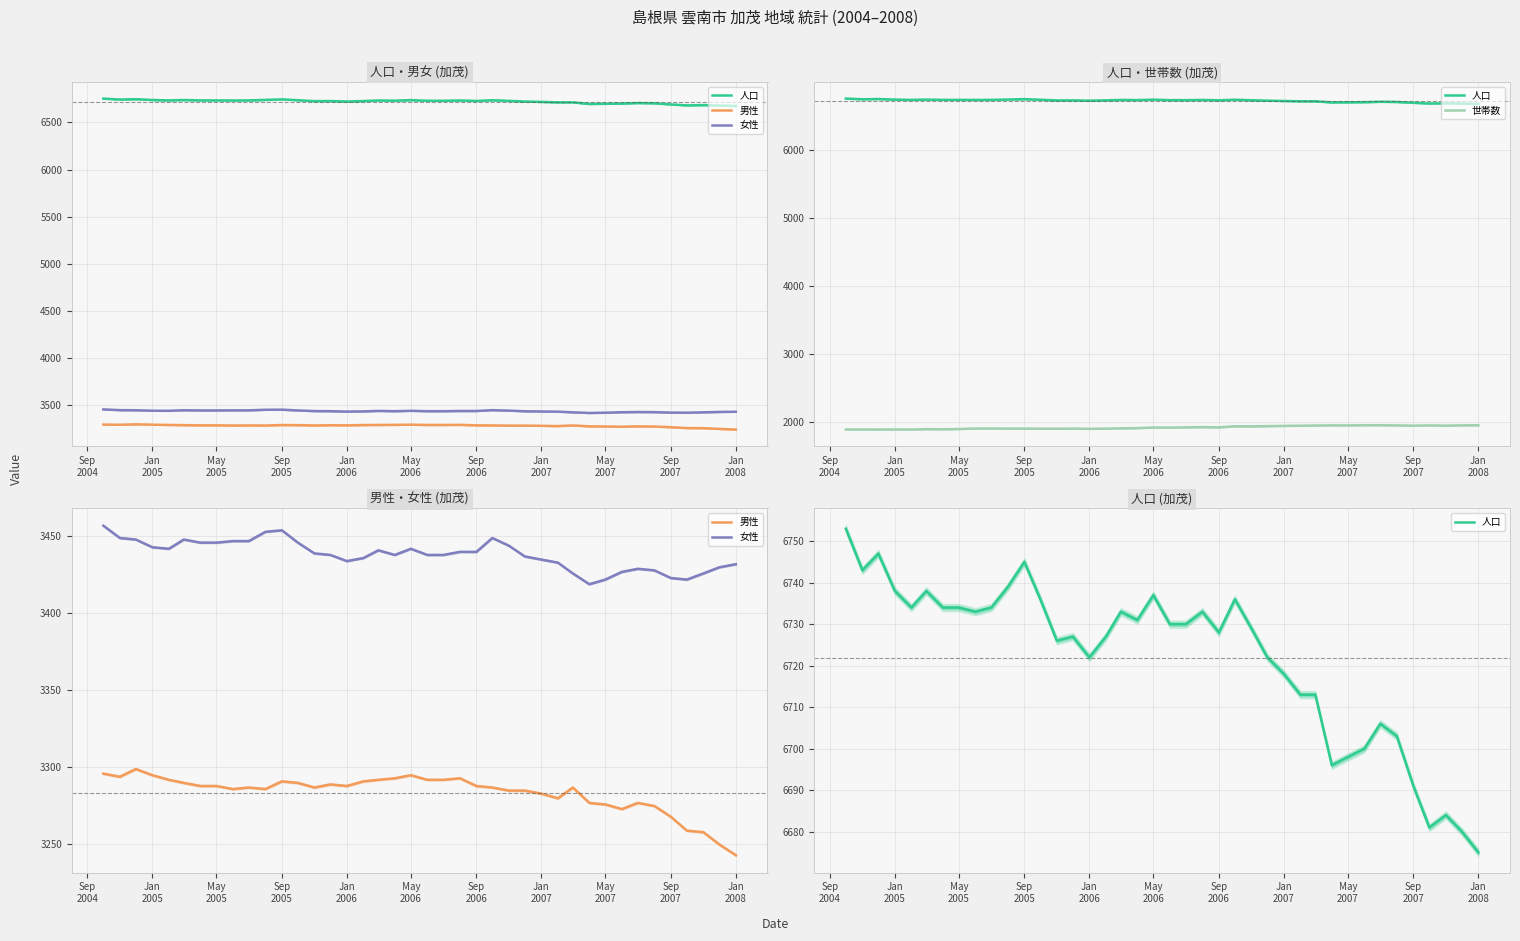

The value of 女性 at May 2005 is 760. True or false?

False